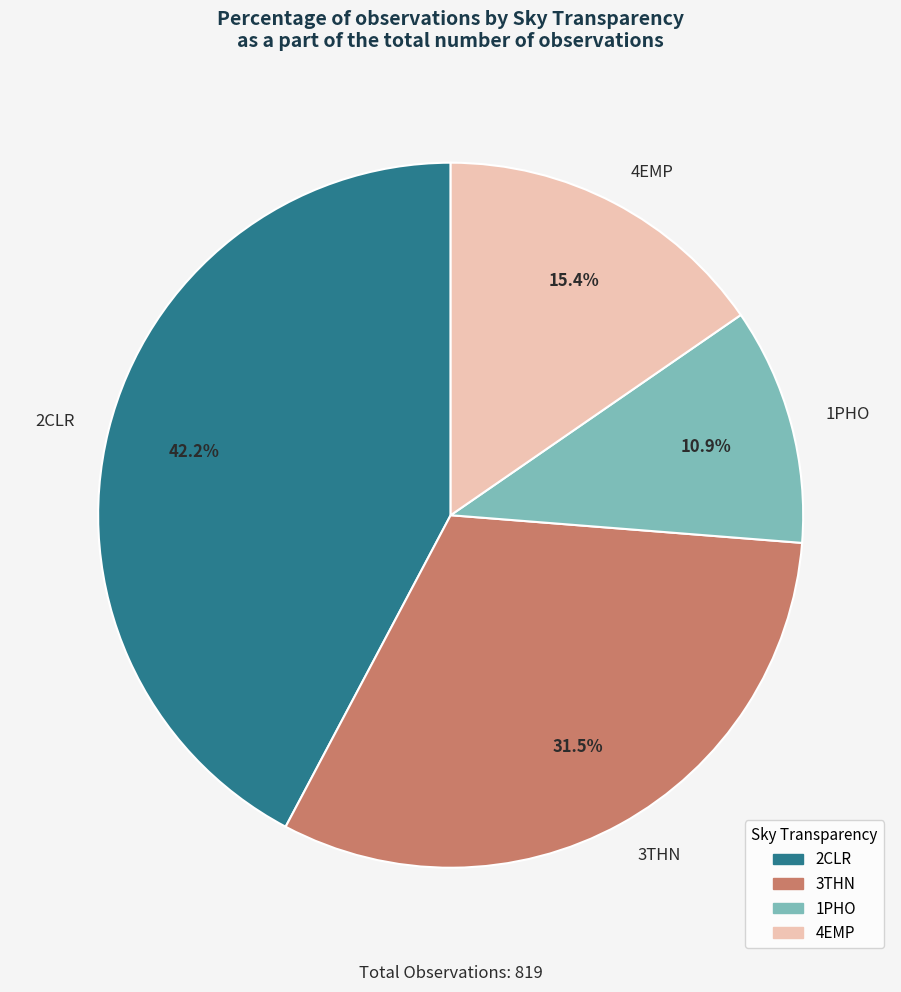

True or false: 3THN accounts for 19% of the total.

False